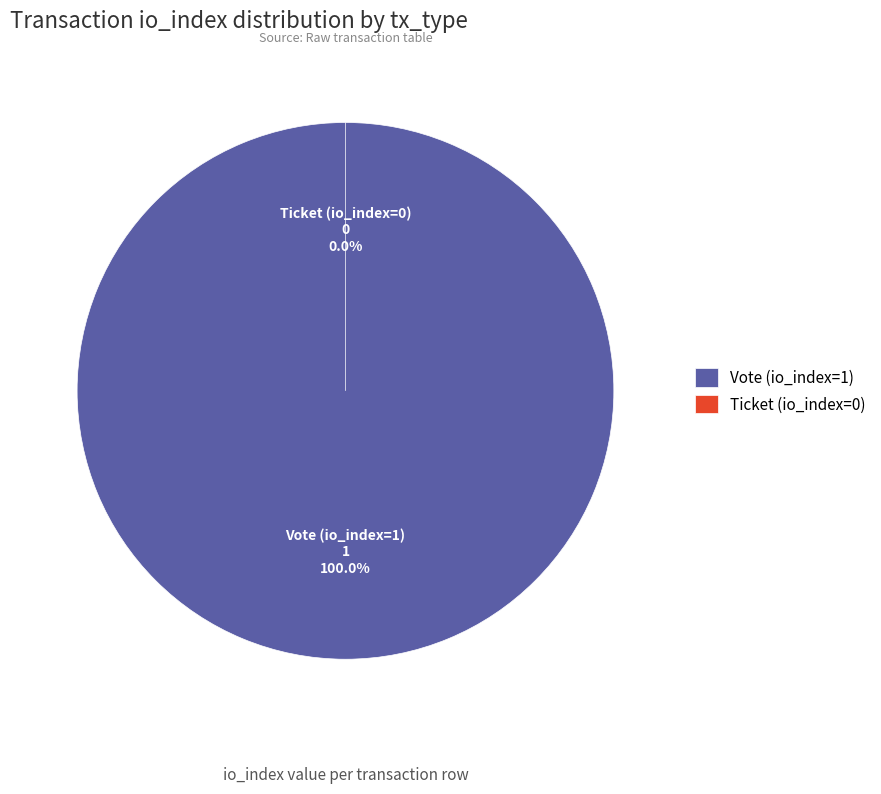

Rank the categories by value from lowest to highest.

Ticket (io_index=0), Vote (io_index=1)